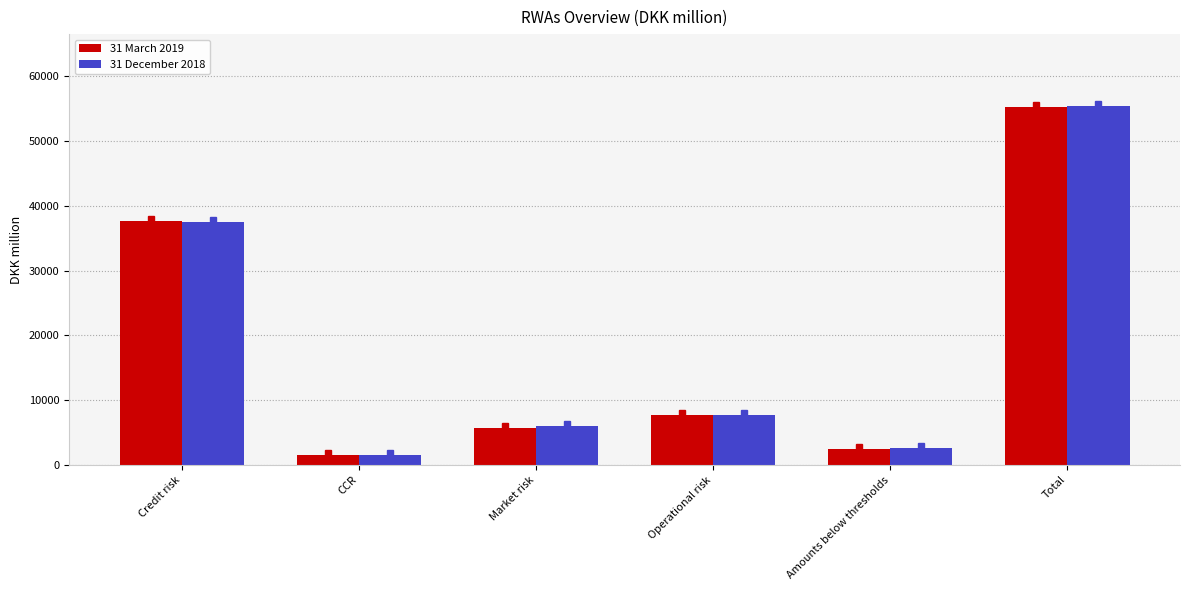

List the labels in order of 31 December 2018 value, largest first.

Total, Credit risk, Operational risk, Market risk, Amounts below thresholds, CCR